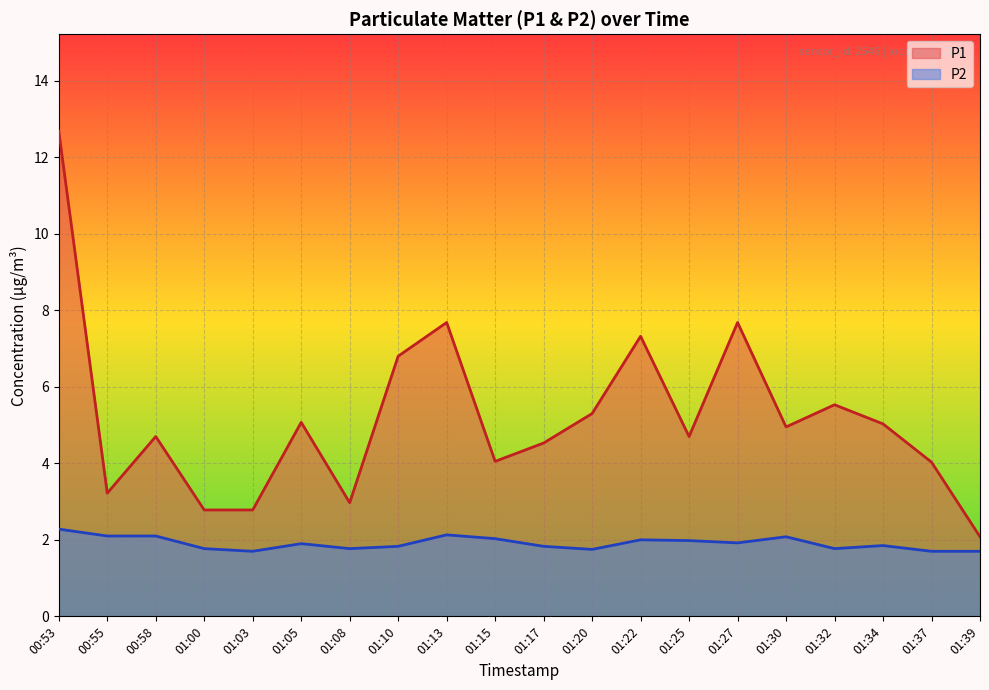

Reading right to left, transcribe all the data shown in this chart.

P1: 01:39=2.1	01:37=4.0	01:34=5.0	01:32=5.5	01:30=5.0	01:27=7.7	01:25=4.7	01:22=7.3	01:20=5.3	01:17=4.5	01:15=4.0	01:13=7.7	01:10=6.8	01:08=3.0	01:05=5.1	01:03=2.8	01:00=2.8	00:58=4.7	00:55=3.2	00:53=12.7
P2: 01:39=1.7	01:37=1.7	01:34=1.9	01:32=1.8	01:30=2.1	01:27=1.9	01:25=2.0	01:22=2.0	01:20=1.8	01:17=1.8	01:15=2.0	01:13=2.1	01:10=1.8	01:08=1.8	01:05=1.9	01:03=1.7	01:00=1.8	00:58=2.1	00:55=2.1	00:53=2.3